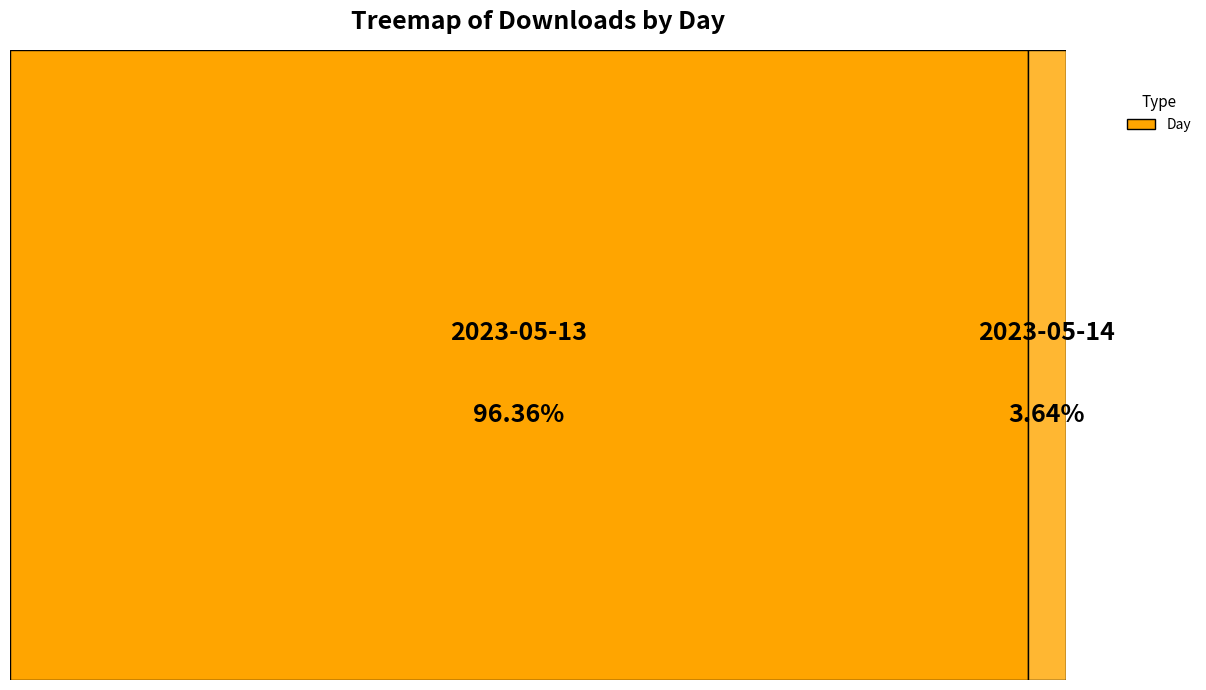

Which slice is the largest?

2023-05-13